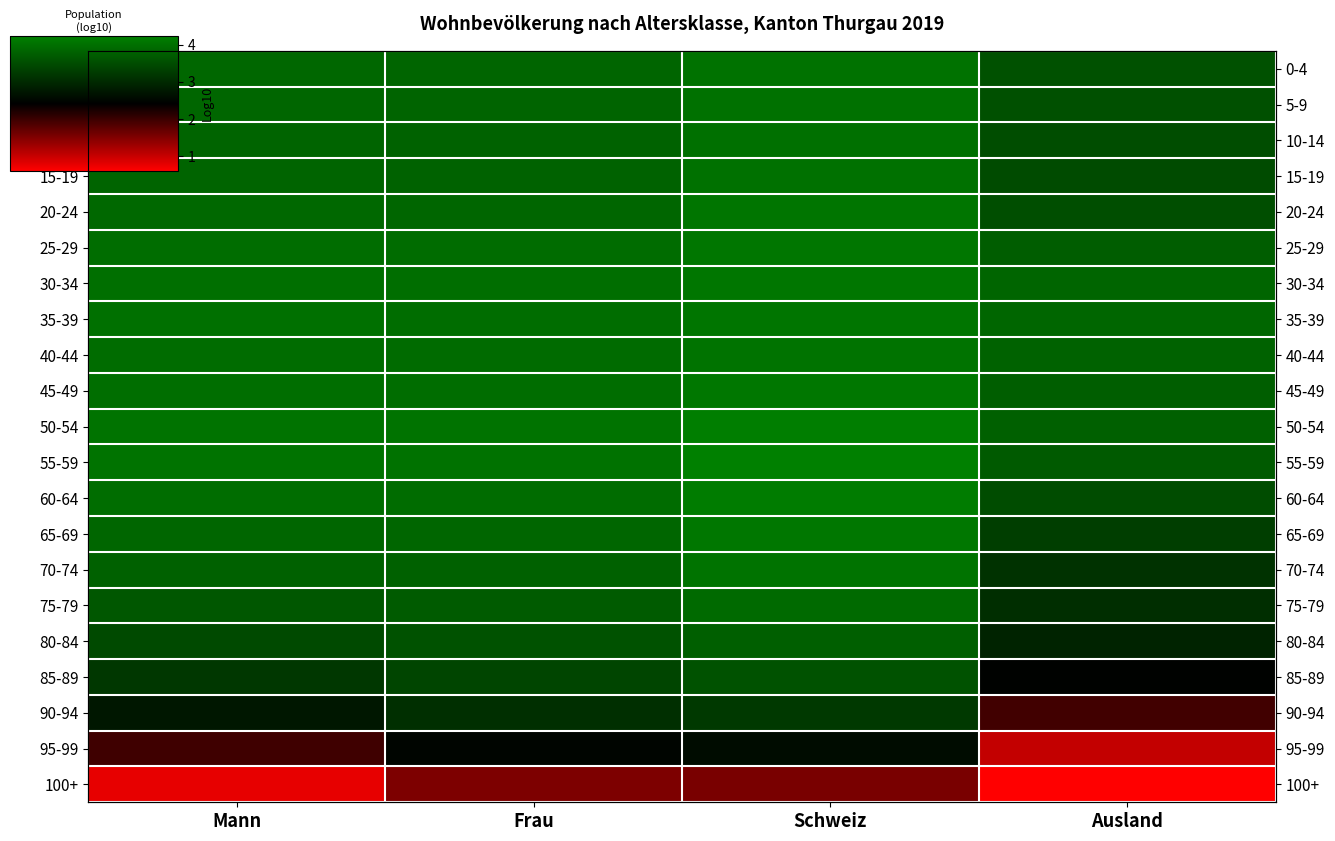

How many distinct data groups are displayed?

21